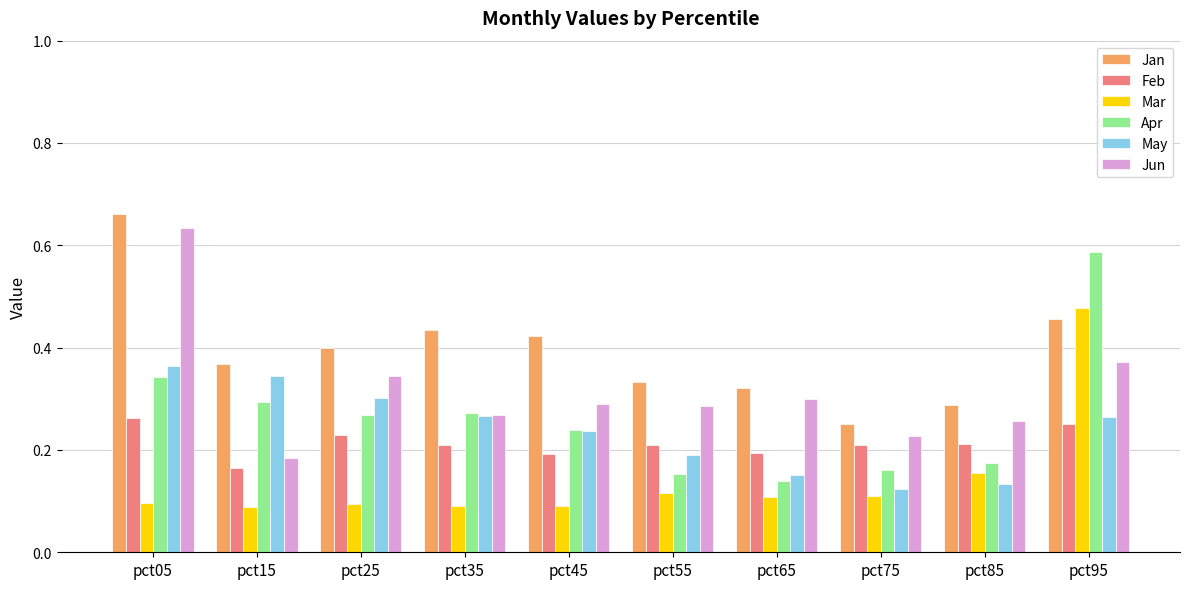

What are all the series names shown in the legend?

Jan, Feb, Mar, Apr, May, Jun